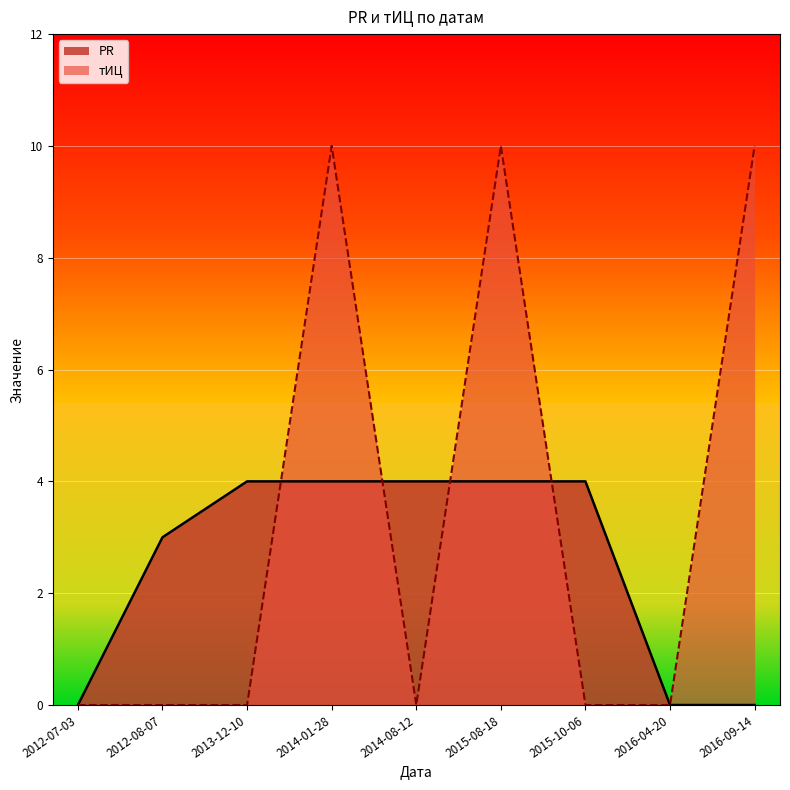

Rank the series by their average value, from lowest to highest.

PR, тИЦ